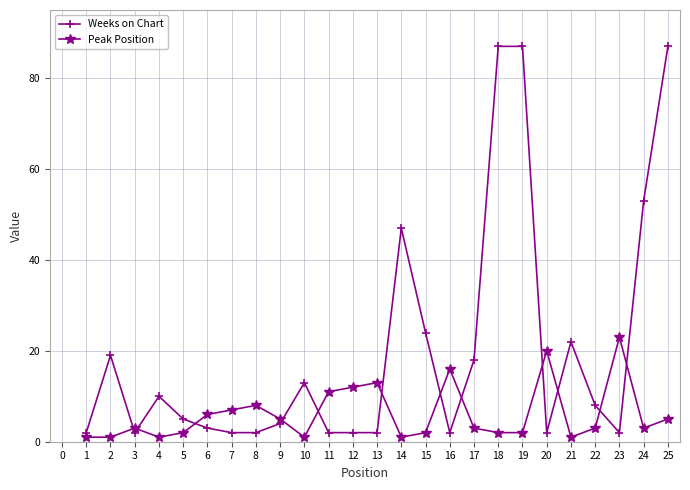

True or false: Weeks on Chart has a value of 2 at 3.

True